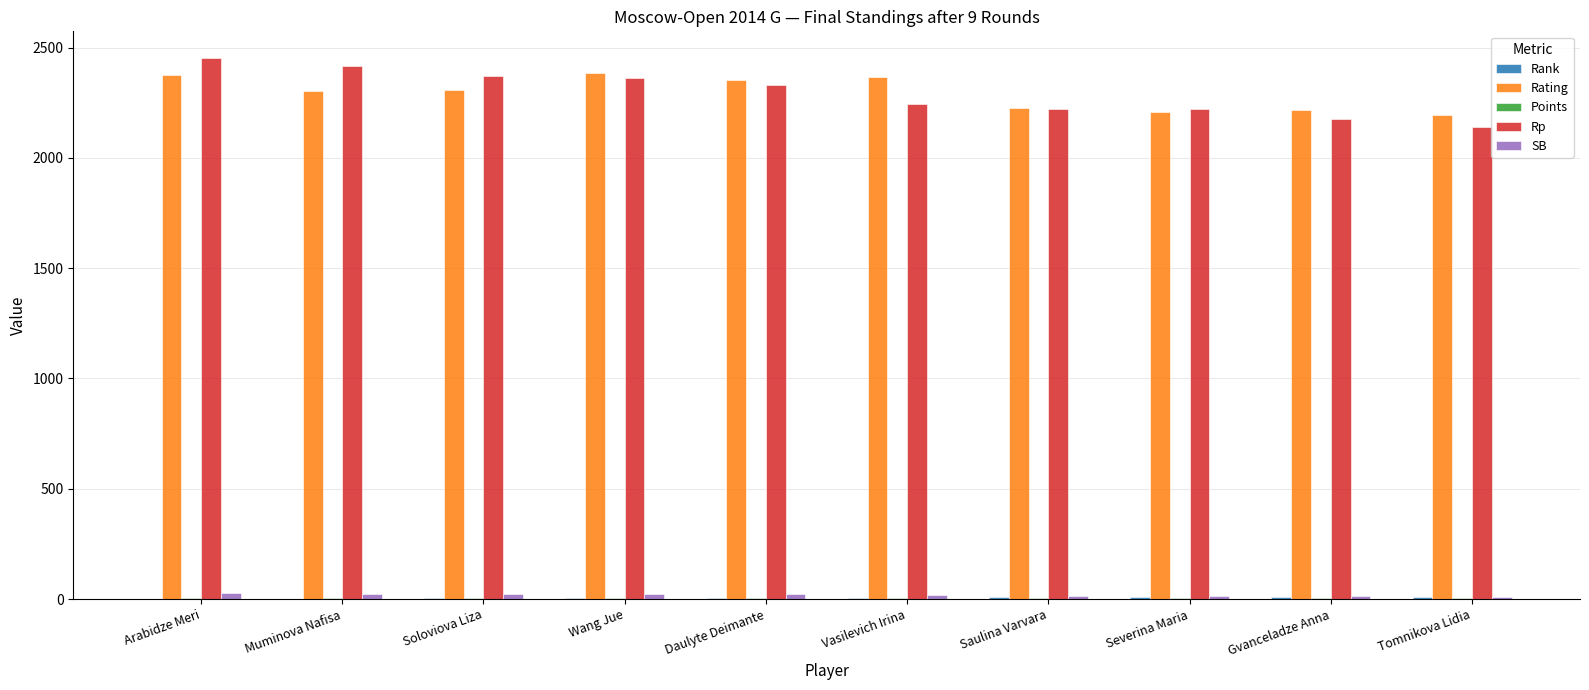

What is the maximum value shown in the chart?

2451.0